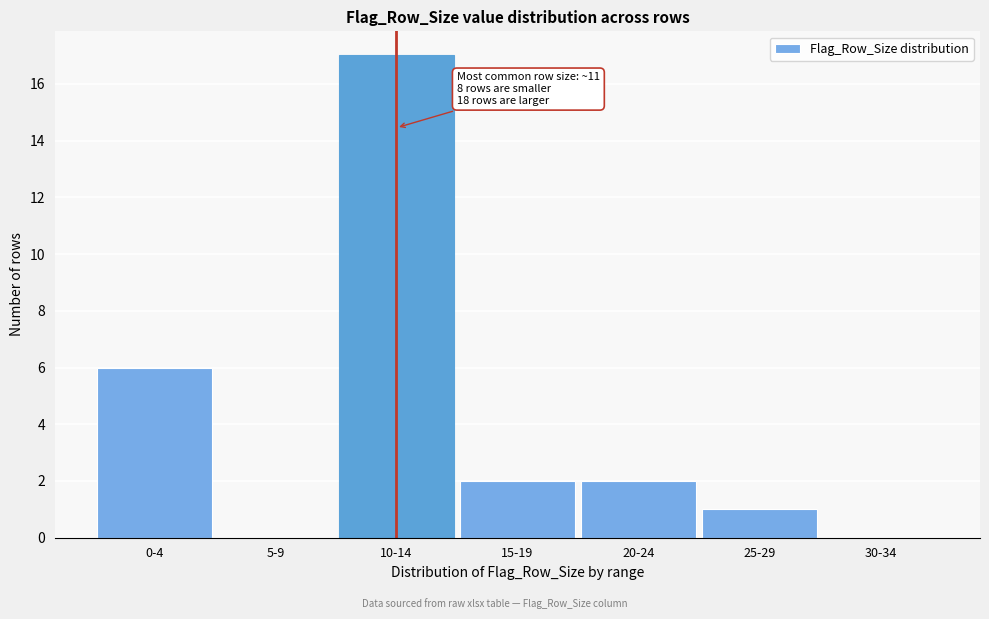

Reading right to left, extract all data points from this chart.

30-34=0	25-29=1	20-24=2	15-19=2	10-14=17	5-9=0	0-4=6